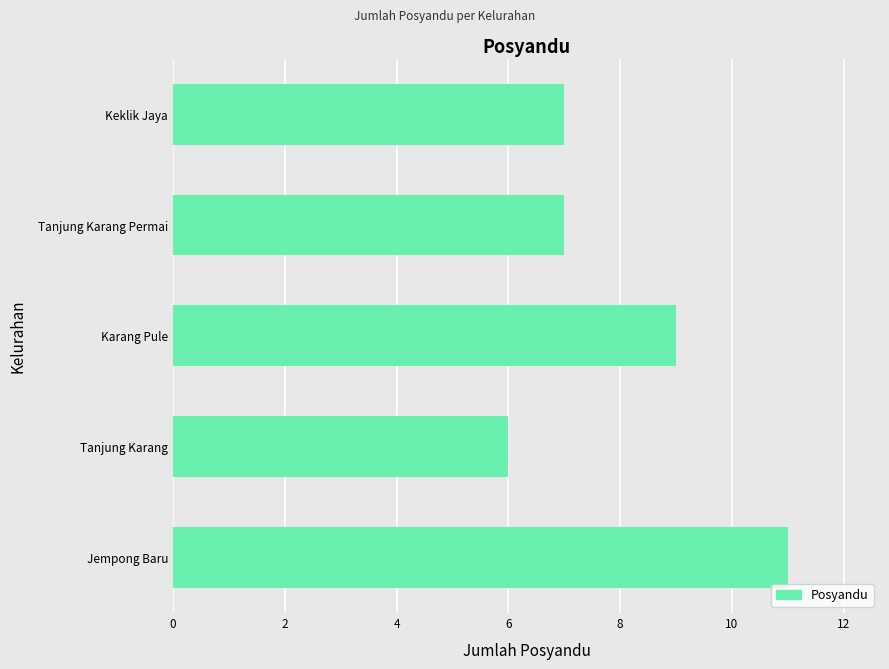

What value does the data have at Tanjung Karang Permai?

7